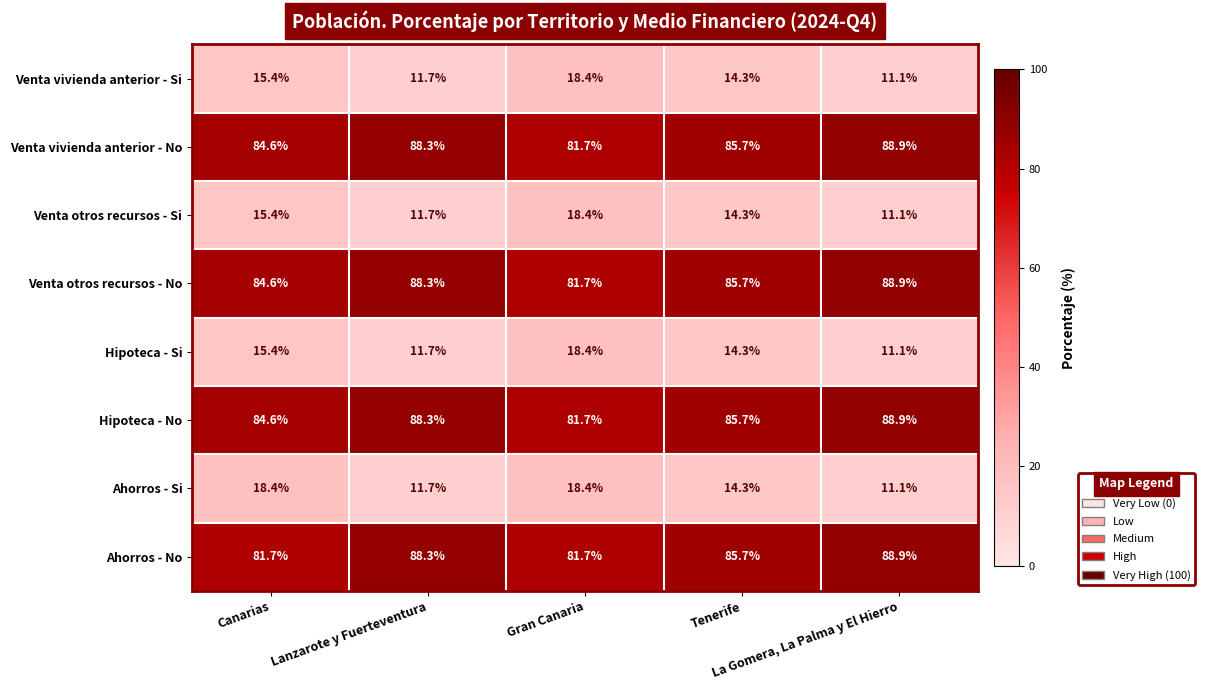

At how many categories does at least one series exceed 71?

5